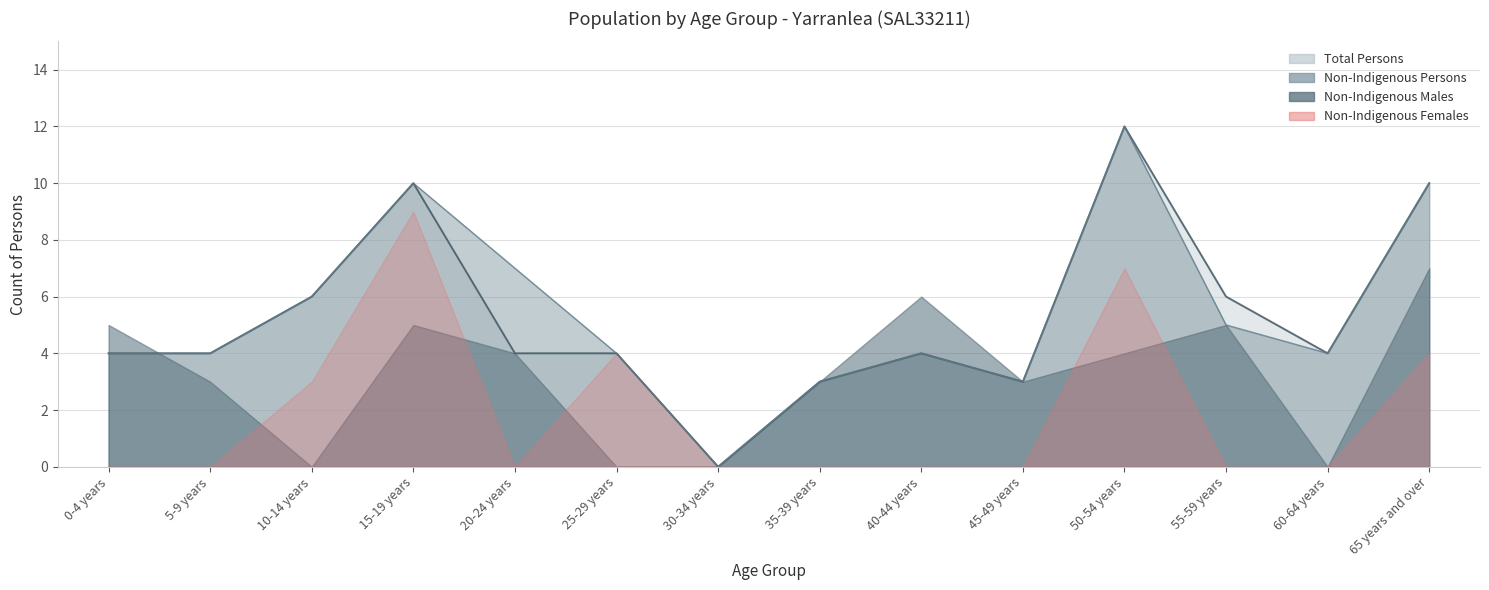

What is the label of the 12th point from the right?

10-14 years